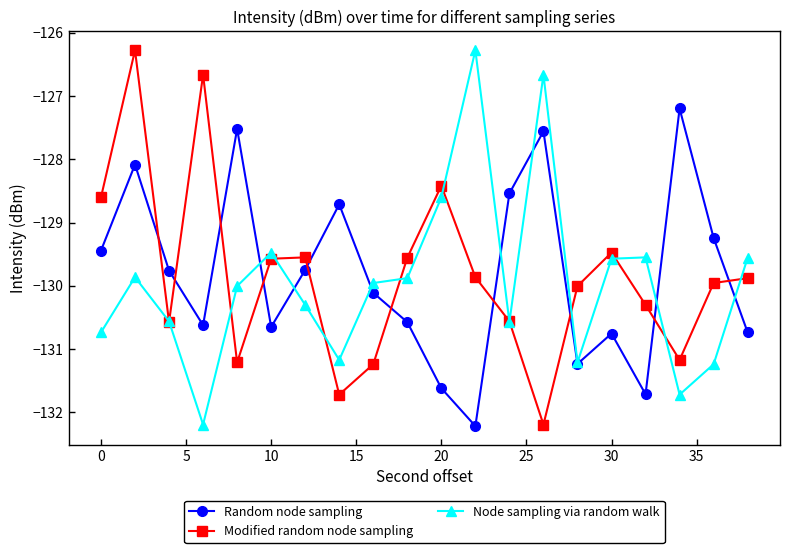

What is the lowest value of the Modified random node sampling series?

-132.2